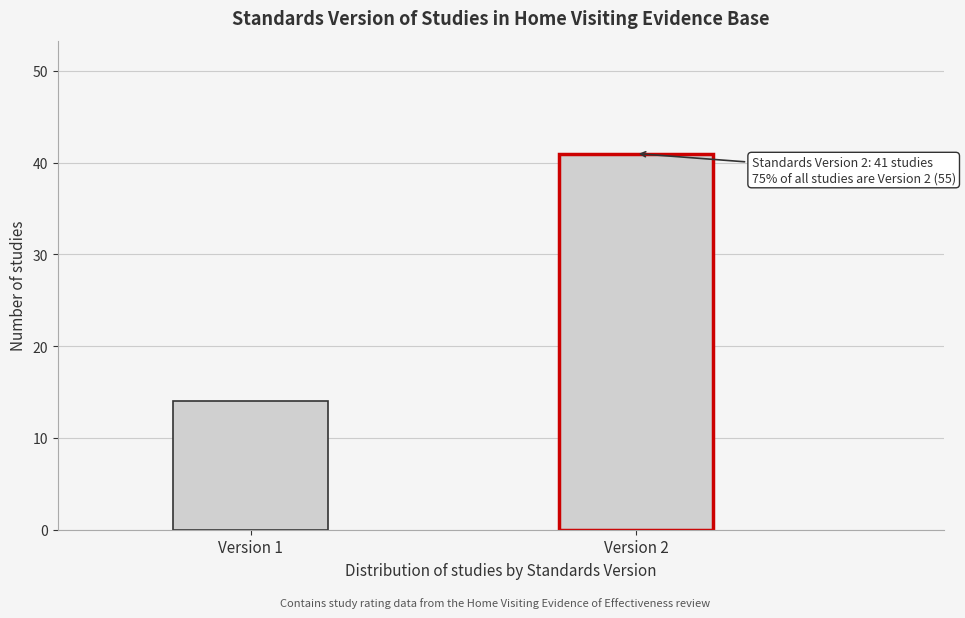

Reading left to right, transcribe all the data shown in this chart.

Version 1=14	Version 2=41